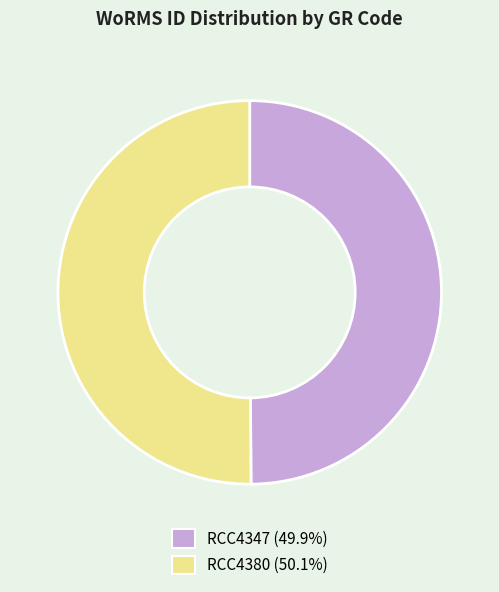

Combined, do RCC4347 and RCC4380 account for over 50%?

Yes